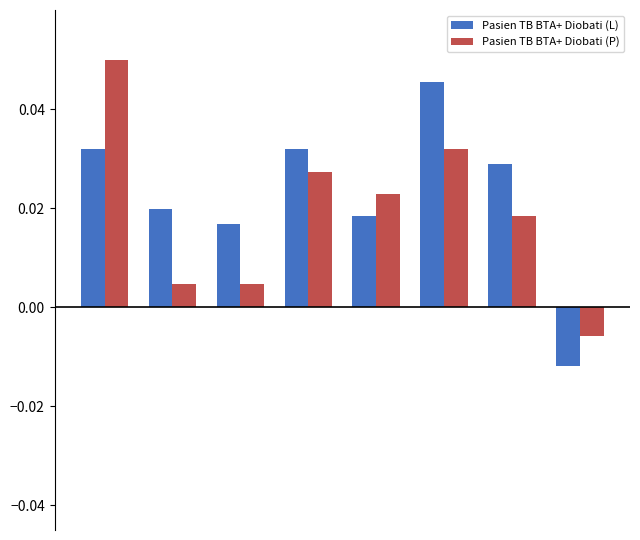

At how many categories does at least one series exceed 0?

7